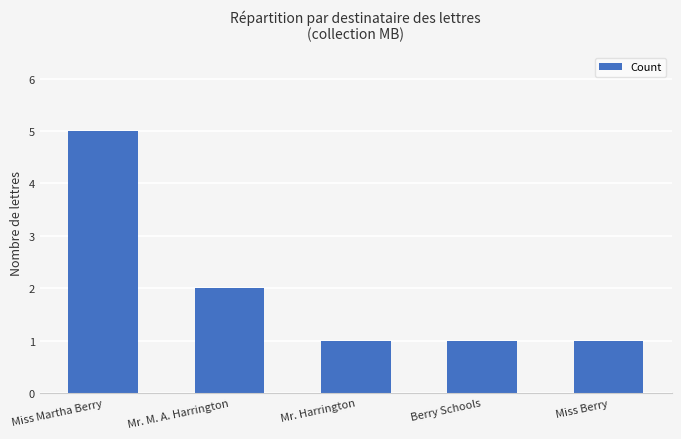

What is the label of the 2nd bar from the left?

Mr. M. A. Harrington